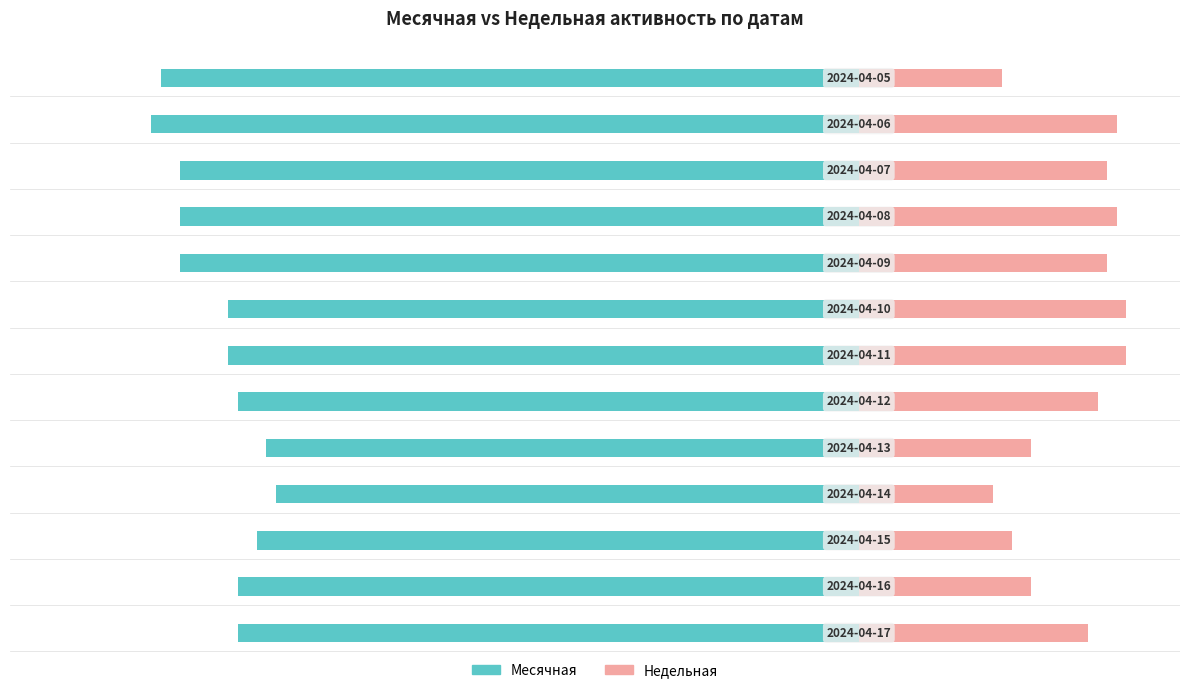

What is the average value of the Месячная series?

-67